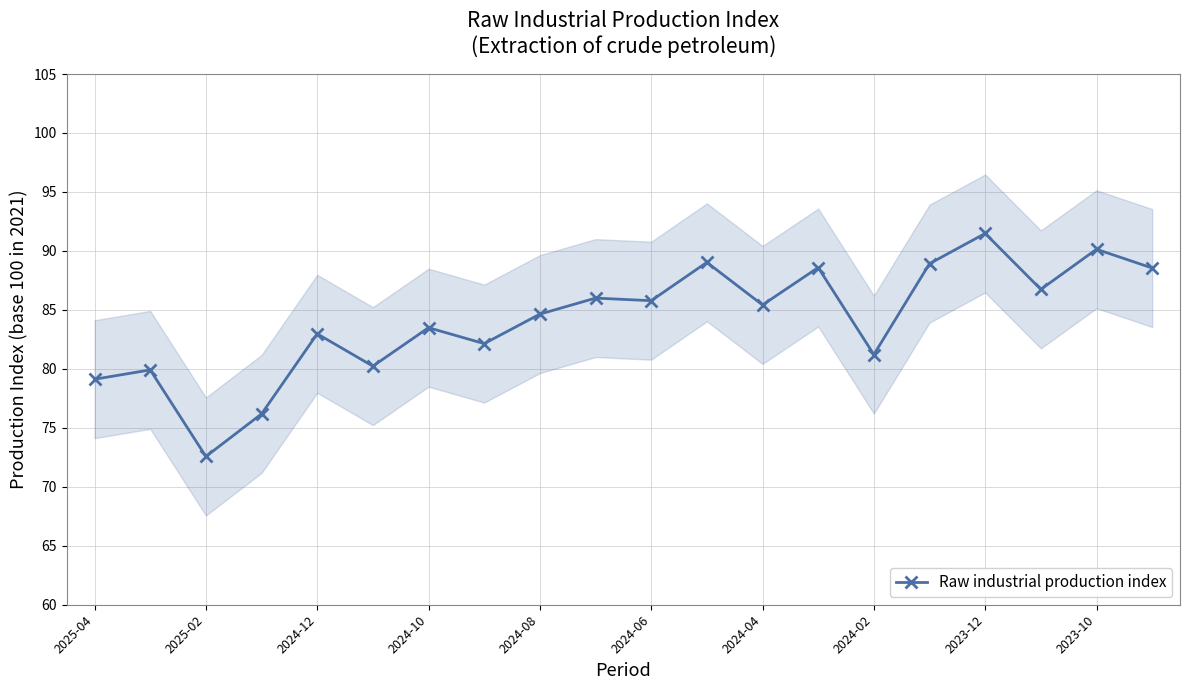

What is the minimum value for Raw industrial production index?

72.6